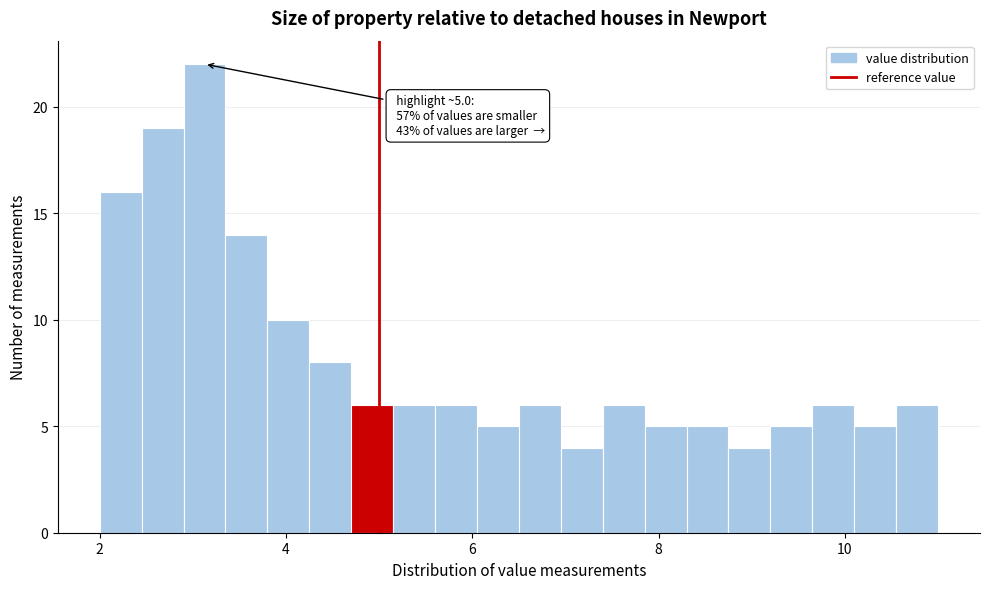

Around what value on the x-axis is the tallest bar? Give the approximate position of its centre, as read against the axis.

3.2